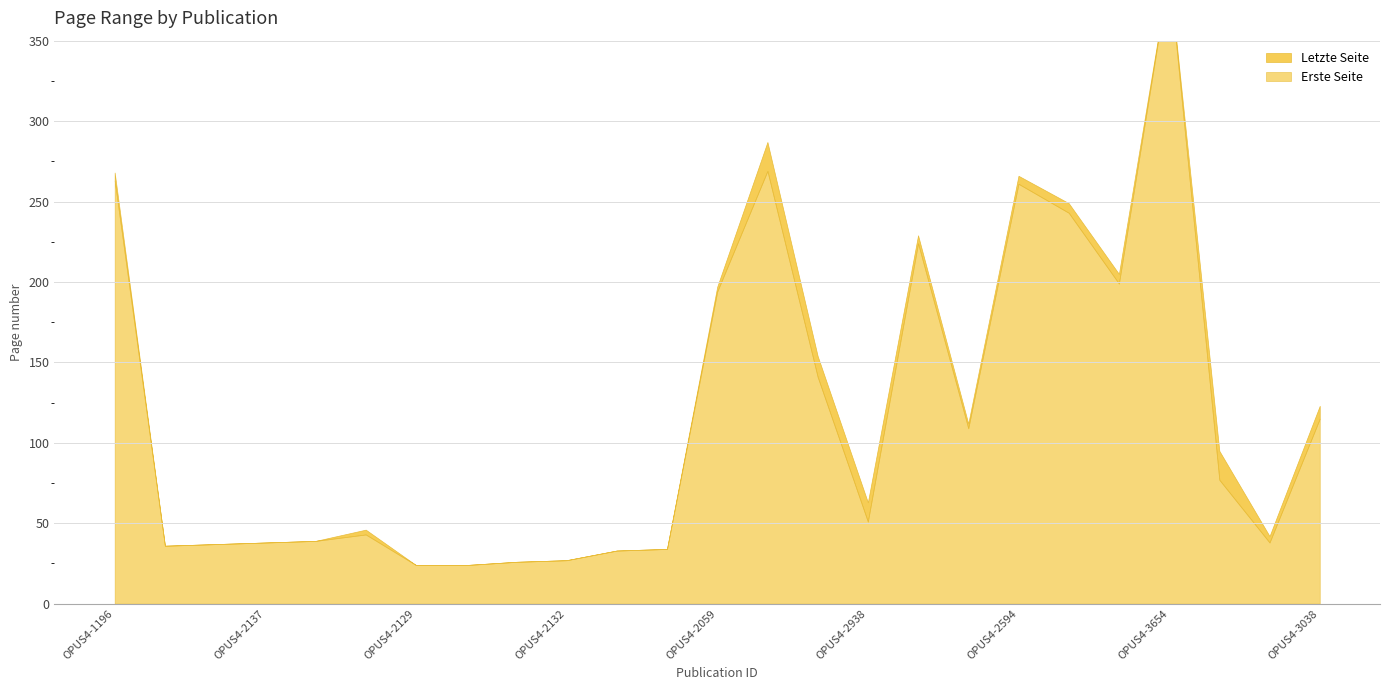

What is the sum of the Erste Seite values at OPUS4-2137 and OPUS4-2129?

62